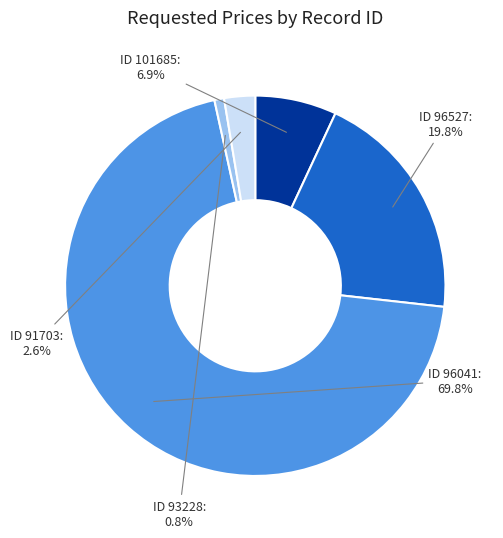

What is the largest slice in the pie chart?

ID 96041